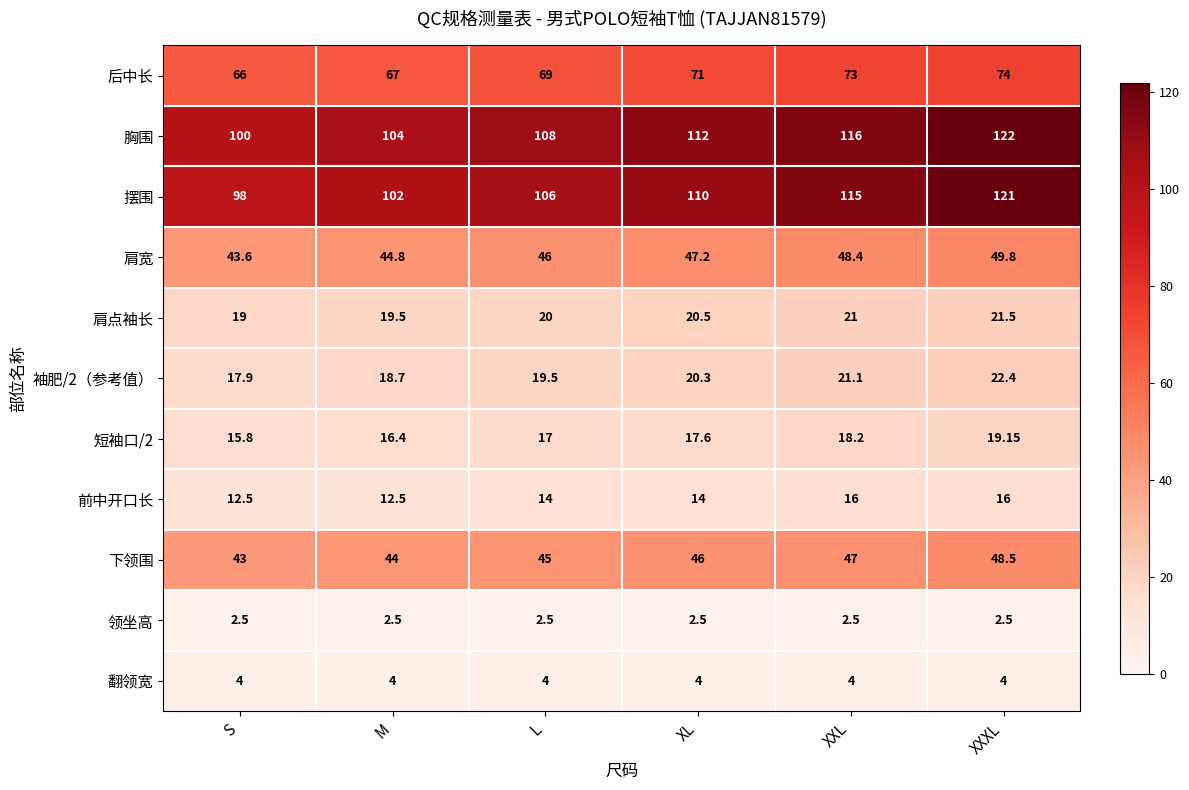

Which series has the largest total across all categories?

胸围